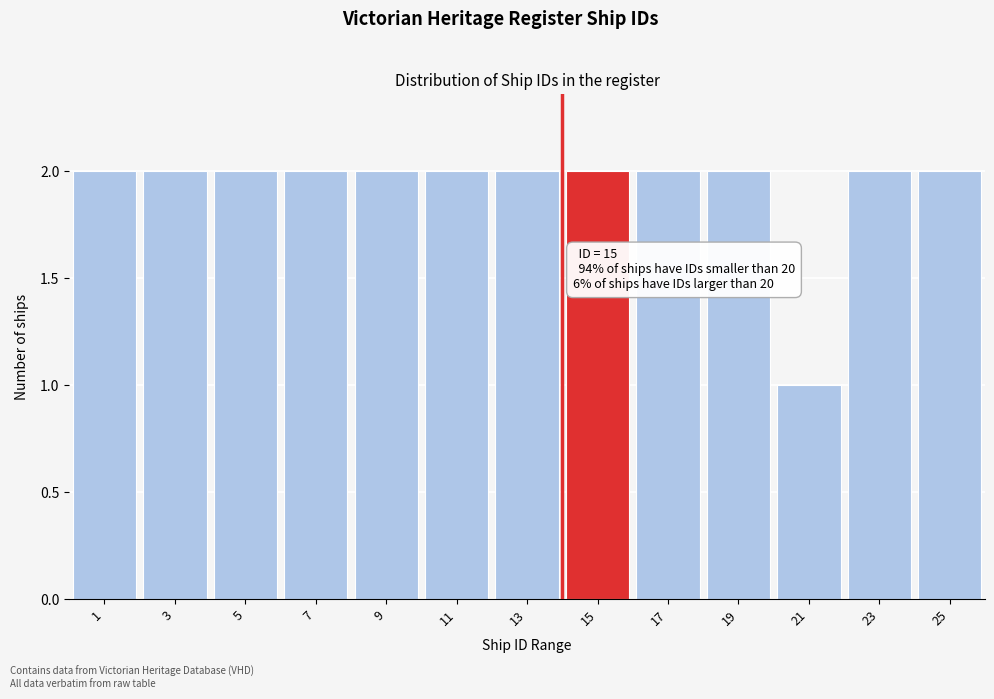

Reading left to right, list all the values displayed in this chart.

1=2	3=2	5=2	7=2	9=2	11=2	13=2	15=2	17=2	19=2	21=1	23=2	25=2